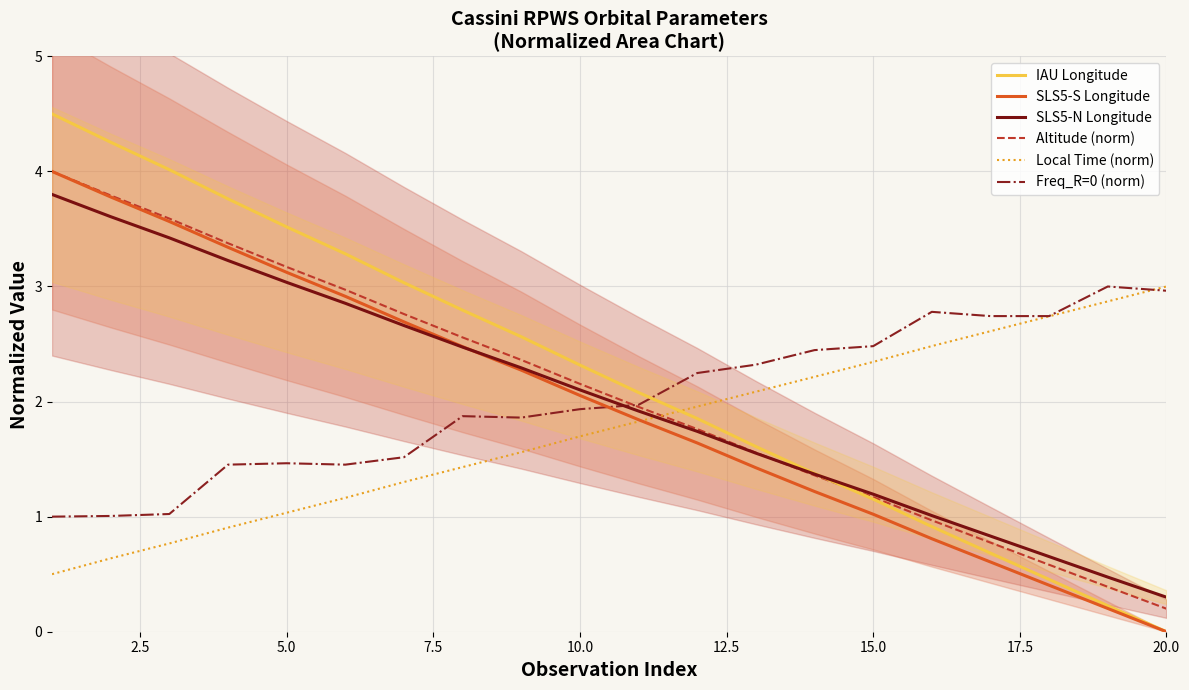

What is the maximum value for IAU Longitude?

4.5